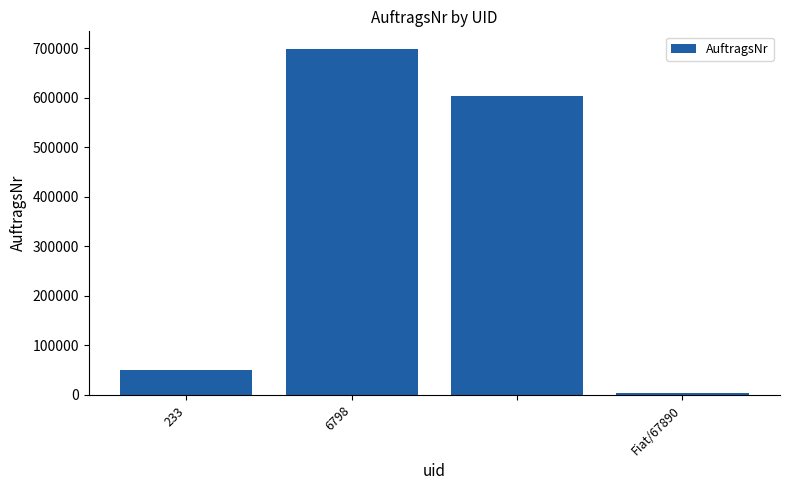

How many values are below 602838?

2